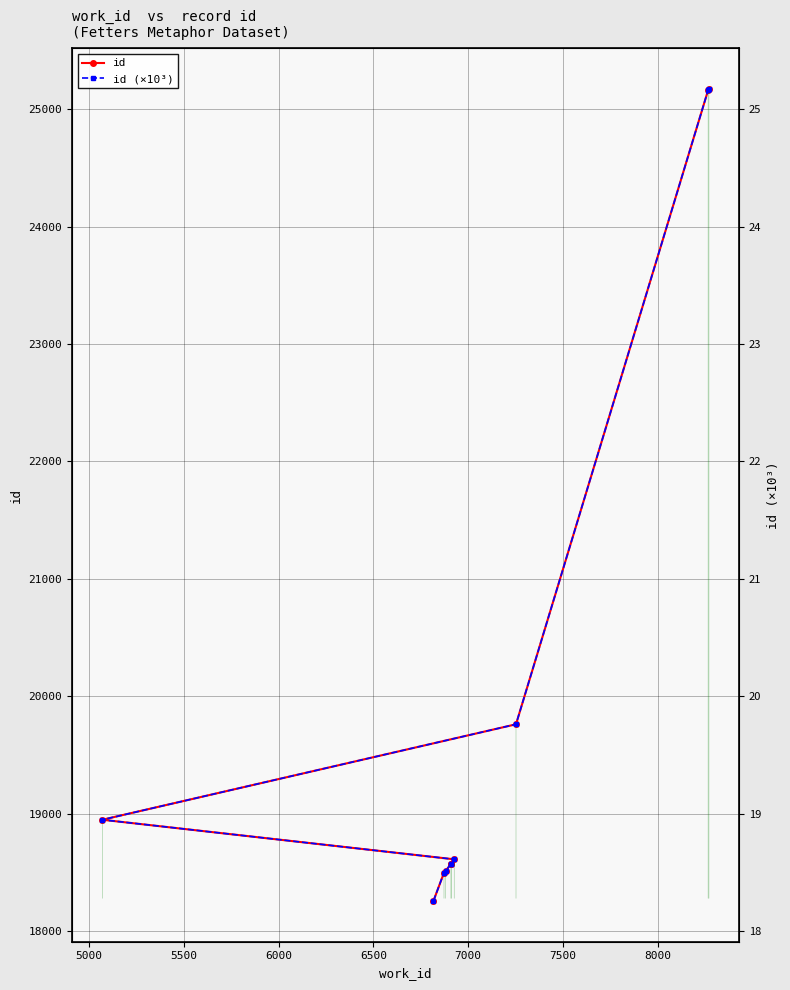

How many categories are shown in the chart?

10